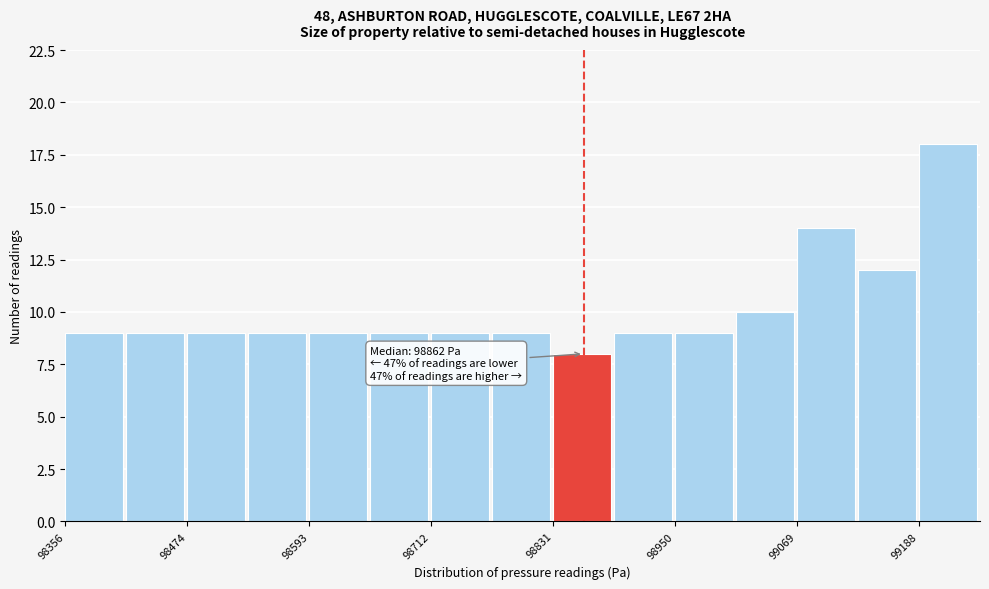

Around what value on the x-axis is the tallest bar? Give the approximate position of its centre, as read against the axis.

99220